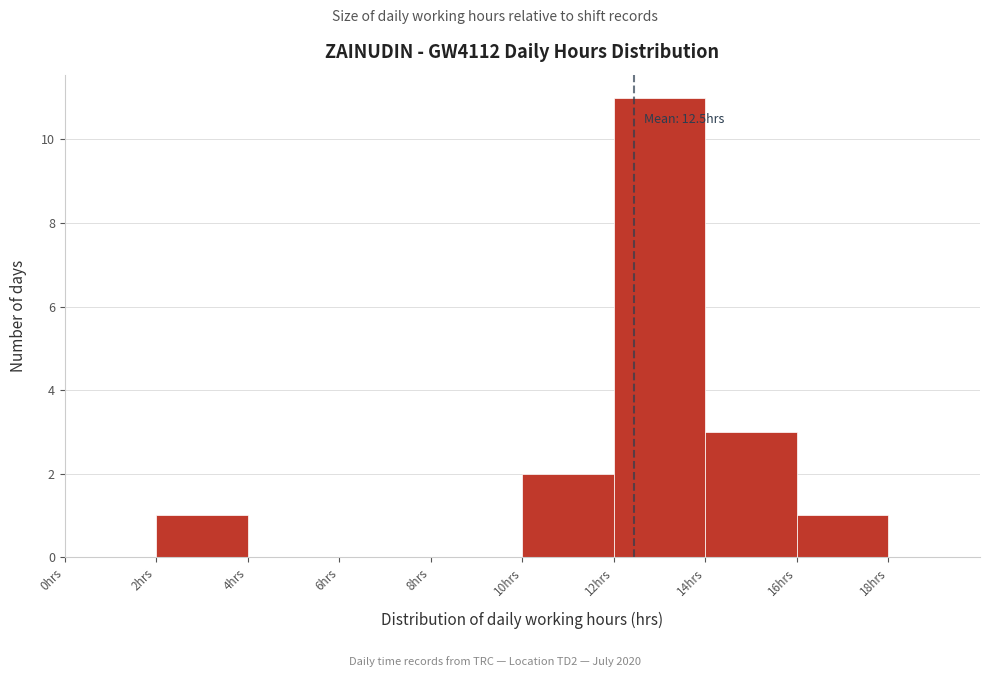

Which range on the x-axis has the tallest bar?

12 to 14